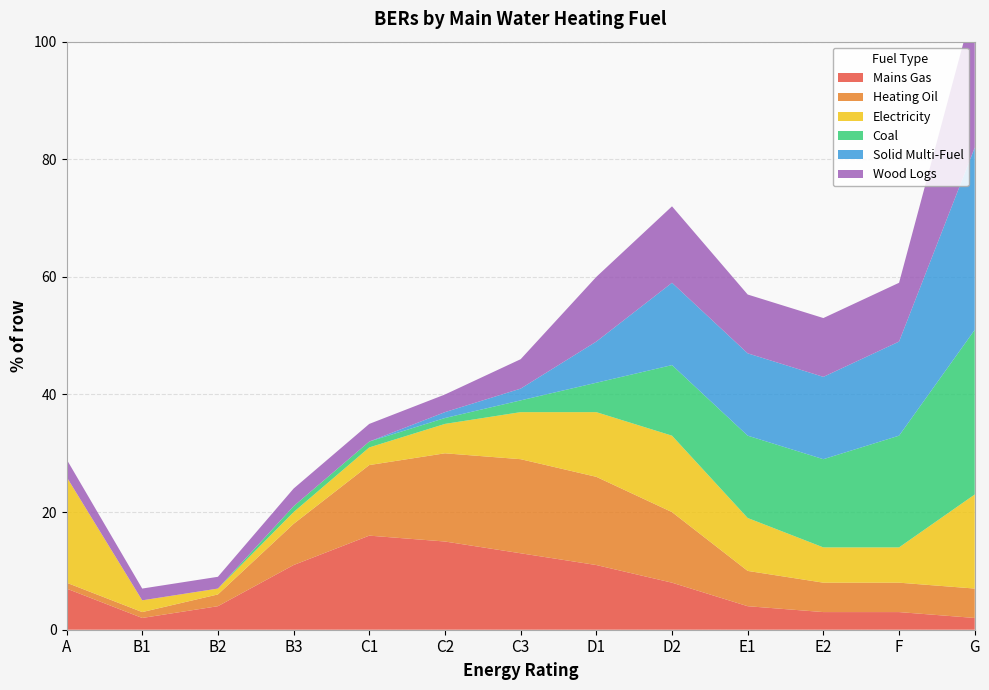

Reading right to left, what are all the values shown in this chart?

Mains Gas: 2	3	3	4	8	11	13	15	16	11	4	2	7
Heating Oil: 5	5	5	6	12	15	16	15	12	7	2	1	1
Electricity: 16	6	6	9	13	11	8	5	3	2	1	2	18
Coal: 28	19	15	14	12	5	2	1	1	1	0	0	0
Solid Multi-Fuel: 31	16	14	14	14	7	2	1	0	0	0	0	0
Wood Logs: 25	10	10	10	13	11	5	3	3	3	2	2	3